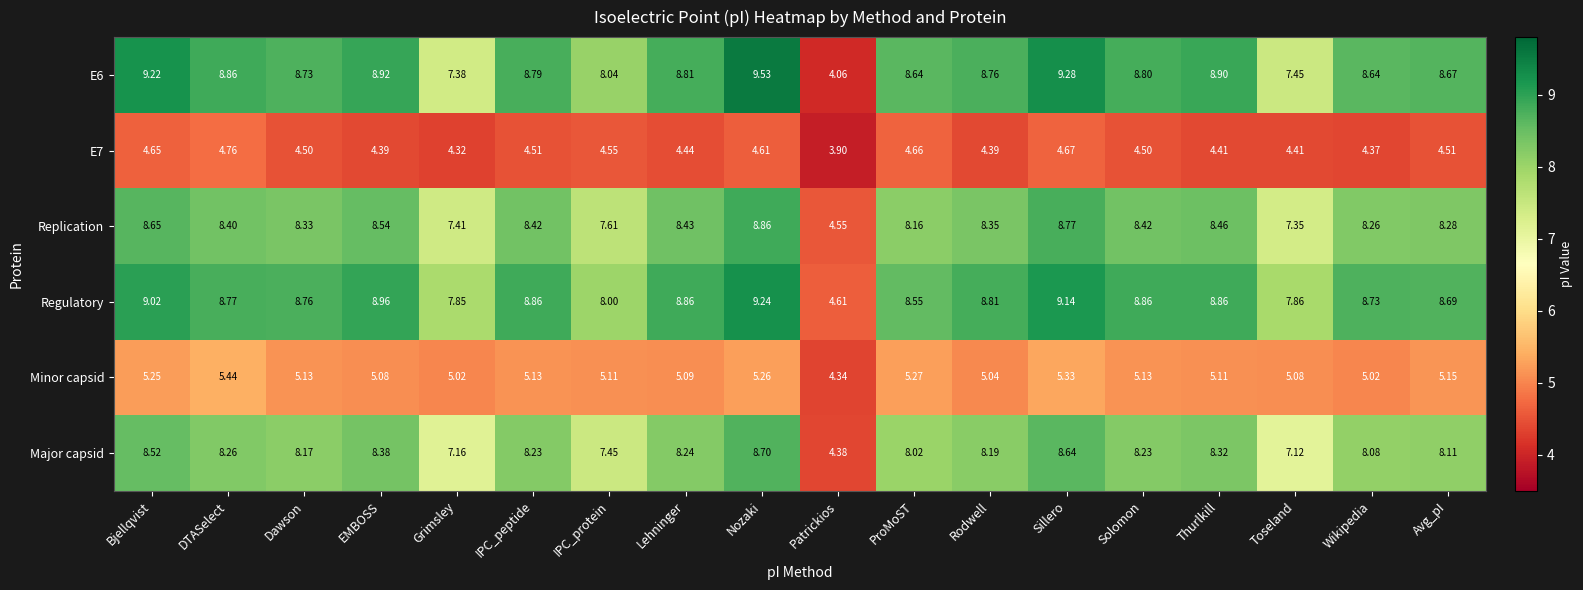

What is the smallest value displayed?

3.9